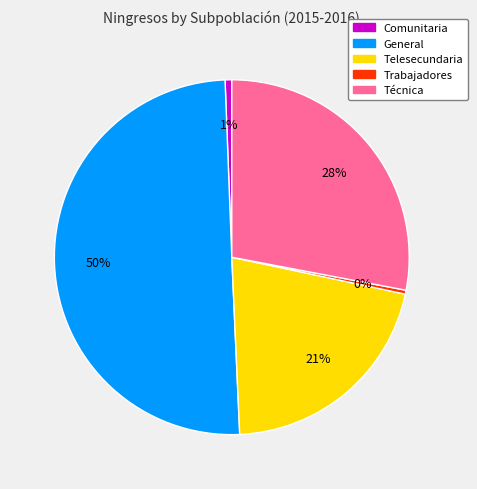

The Técnica slice represents 28% of the pie. True or false?

True